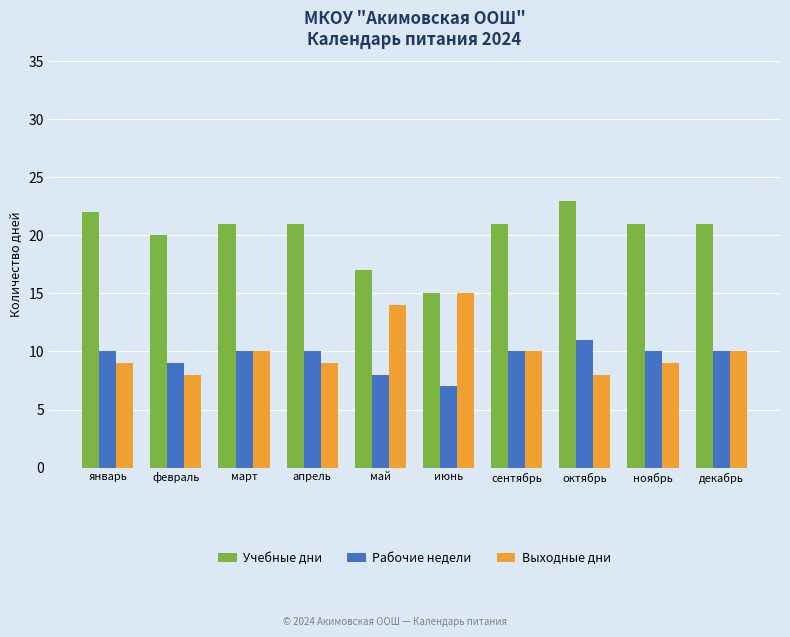

What is the label of the 7th bar from the left?

сентябрь